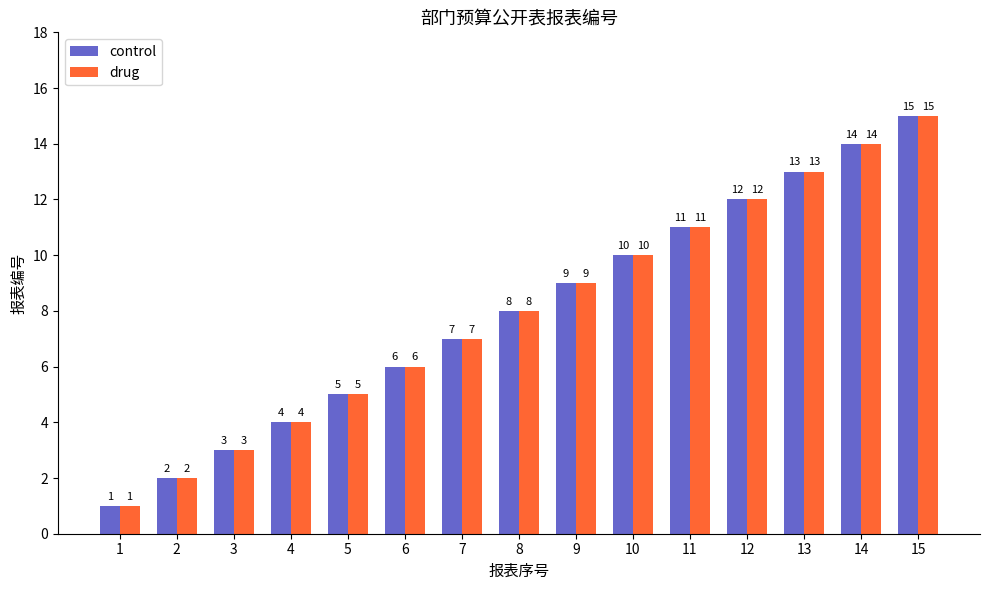

What is the average value of the control series?

8